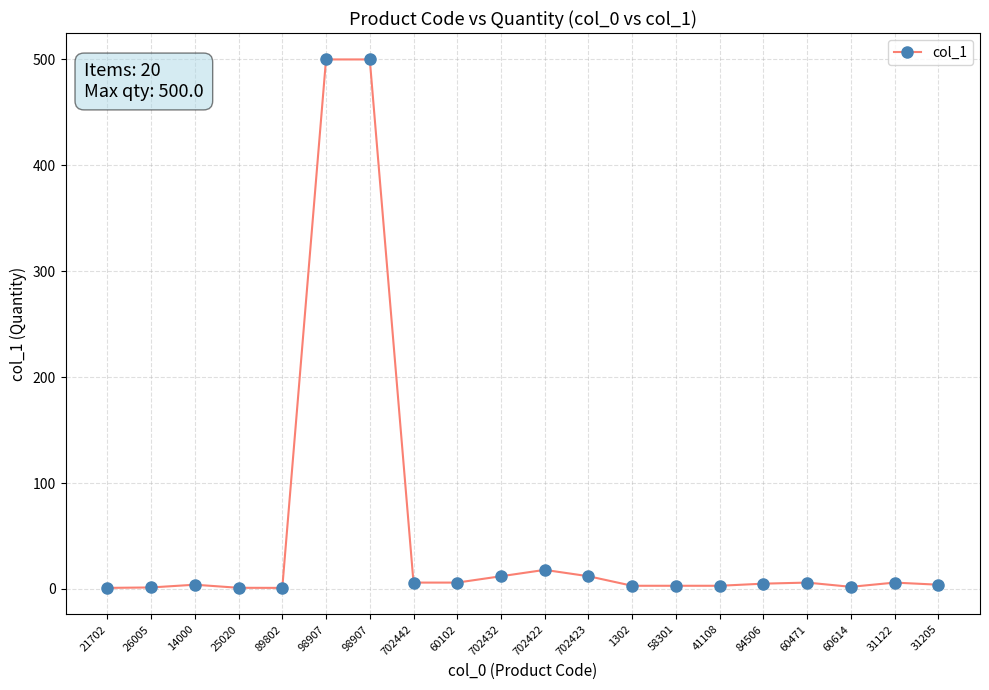

Does the chart have visible grid lines?

Yes